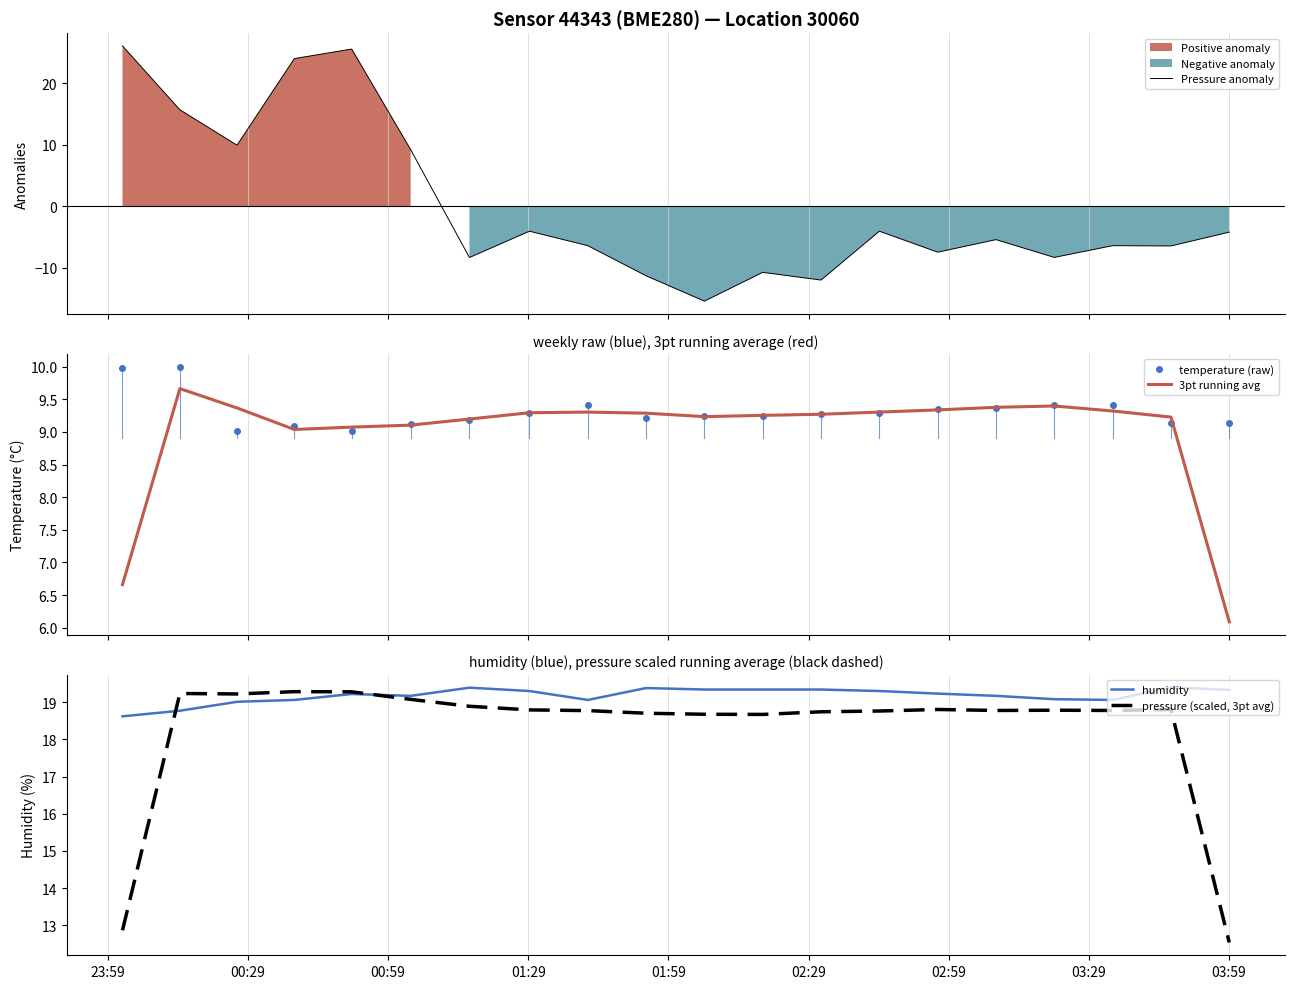

What is the lowest value of the Pressure anomaly series?

-15.4